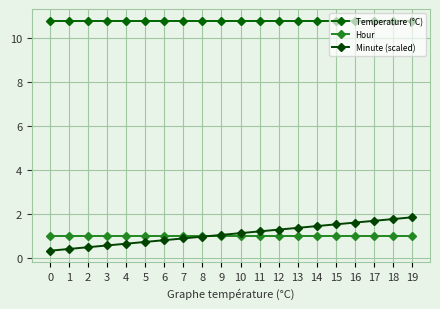

Reading left to right, extract all data points from this chart.

Temperature (°C): 0=10.8	1=10.8	2=10.8	3=10.8	4=10.8	5=10.8	6=10.8	7=10.8	8=10.8	9=10.8	10=10.8	11=10.8	12=10.8	13=10.8	14=10.8	15=10.8	16=10.8	17=10.8	18=10.8	19=10.8
Hour: 0=1.0	1=1.0	2=1.0	3=1.0	4=1.0	5=1.0	6=1.0	7=1.0	8=1.0	9=1.0	10=1.0	11=1.0	12=1.0	13=1.0	14=1.0	15=1.0	16=1.0	17=1.0	18=1.0	19=1.0
Minute (scaled): 0=0.3	1=0.4	2=0.5	3=0.6	4=0.6	5=0.7	6=0.8	7=0.9	8=1.0	9=1.0	10=1.1	11=1.2	12=1.3	13=1.4	14=1.4	15=1.5	16=1.6	17=1.7	18=1.8	19=1.8